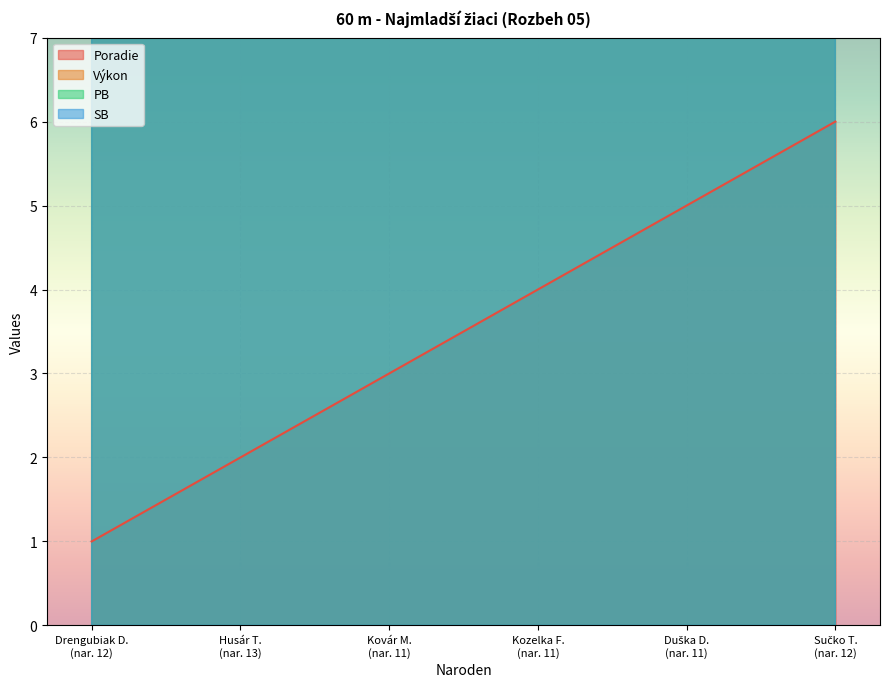

How many Poradie values are between 2 and 5?

4